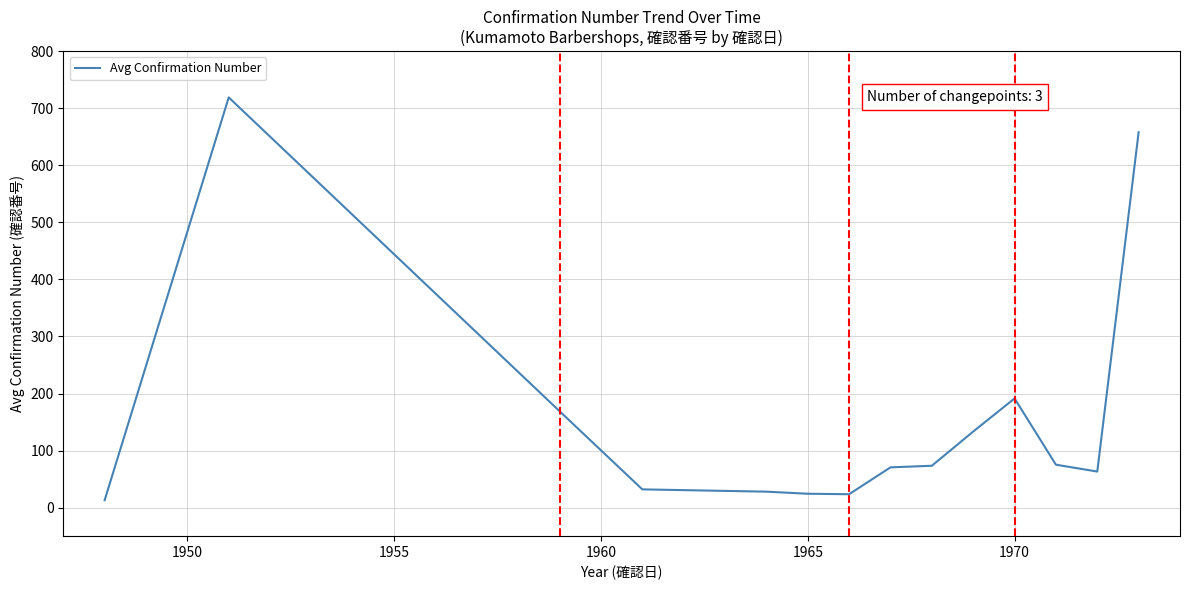

What is the difference between the maximum and minimum values?

706.0